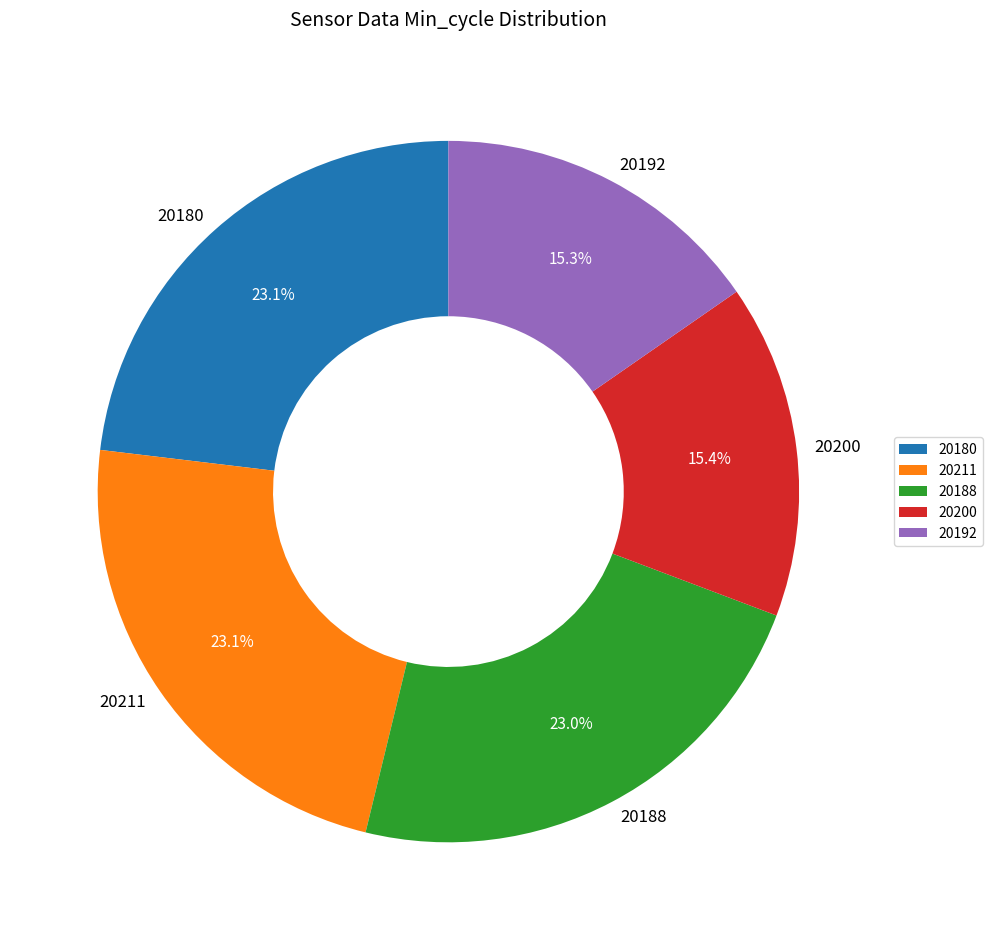

Combined, do 20192 and 20211 account for over 50%?

No